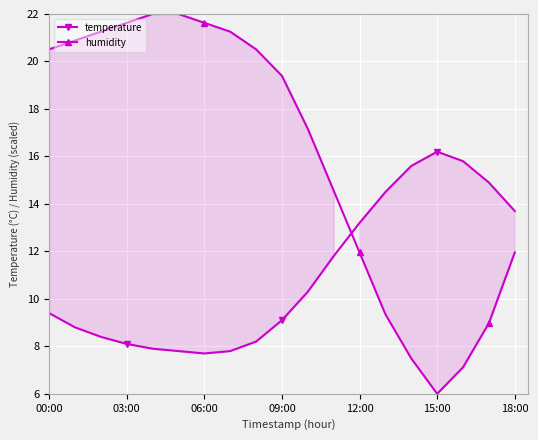

In temperature, how many points are higher than both neighbors (excluding endpoints)?

1